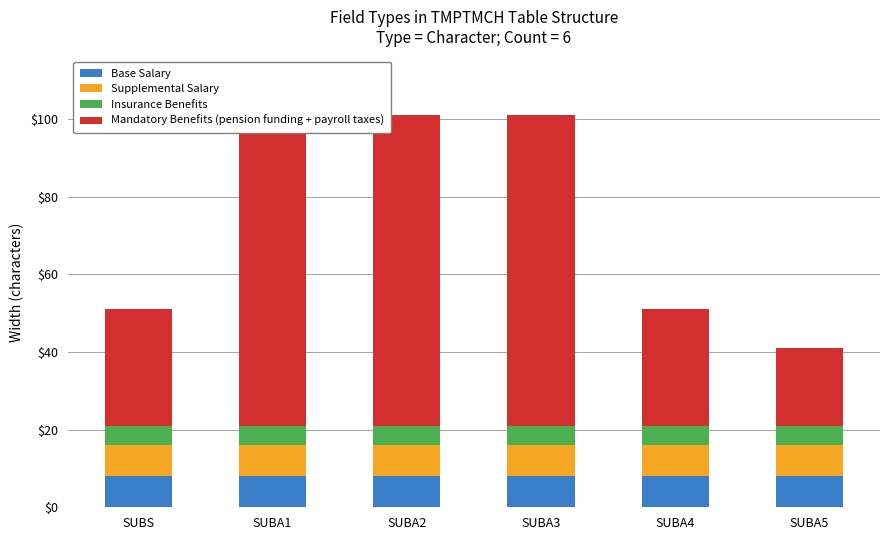

Which category has the lowest value in the Base Salary series?

SUBS